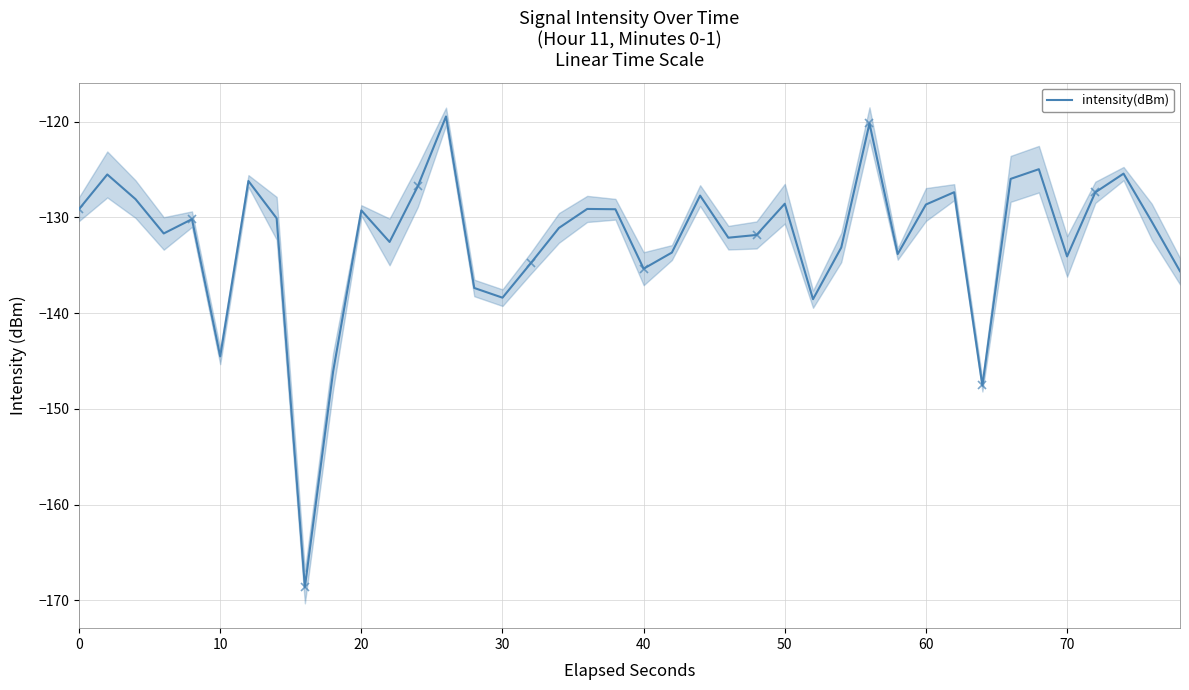

True or false: there are more than 0 points higher than both neighbors.

True